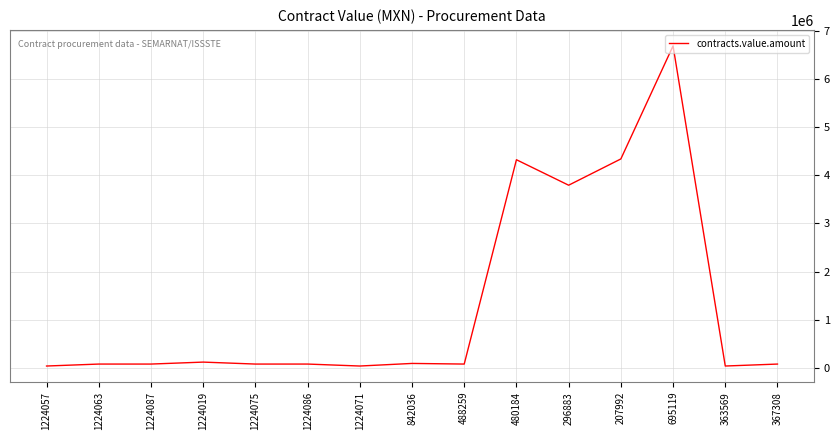

The chart shows a value of 4337100.0 at 207992. True or false?

True